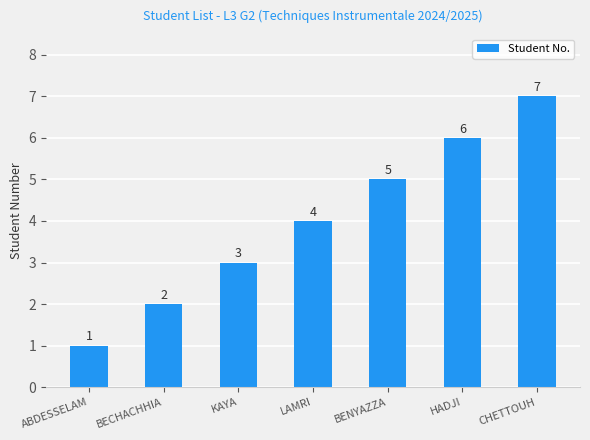

What is the label of the 1st bar from the right?

CHETTOUH